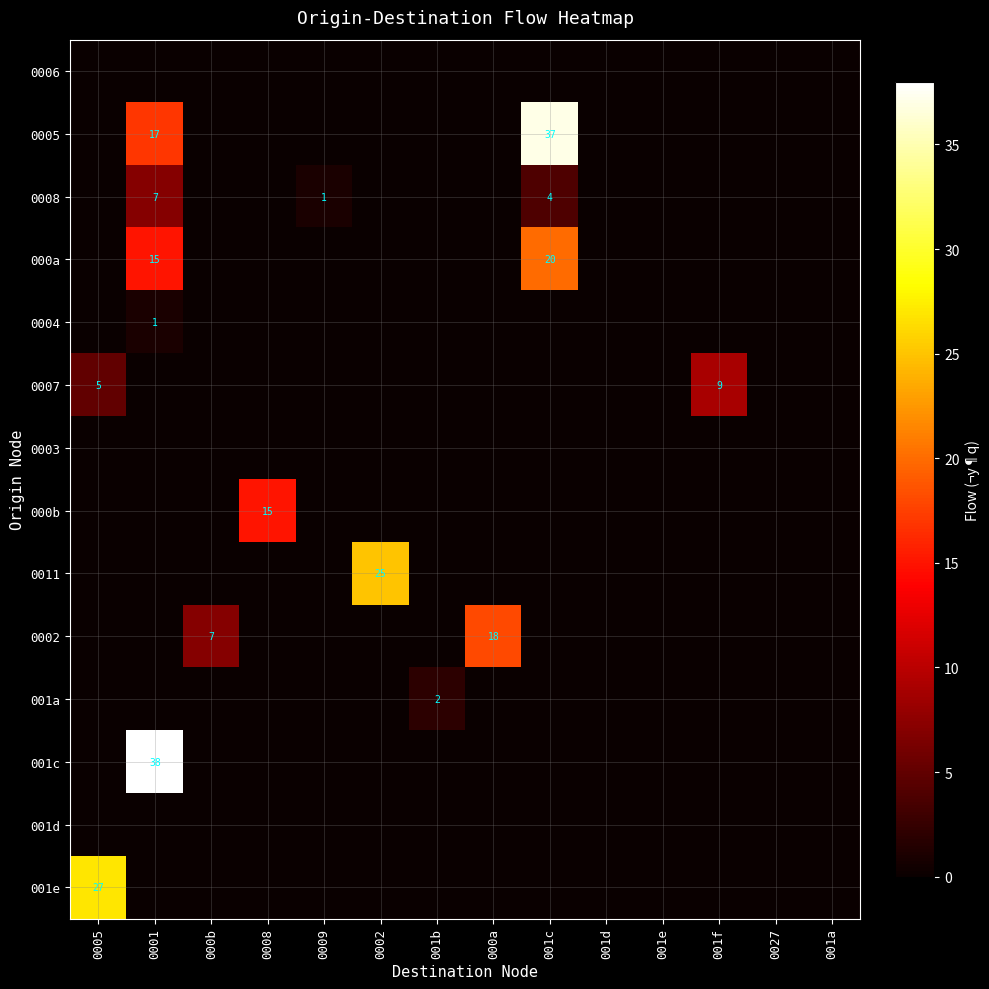

How many series are shown in this chart?

14